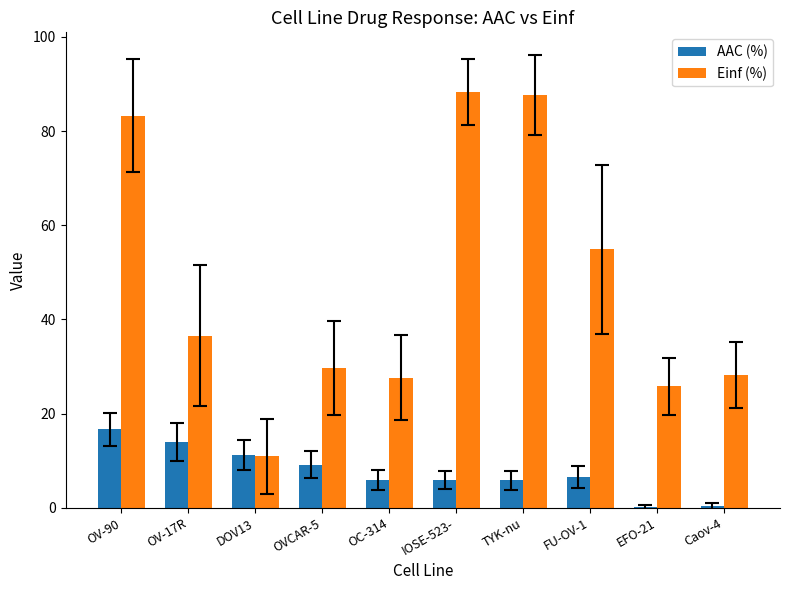

What is the average value of the Einf (%) series?

47.3